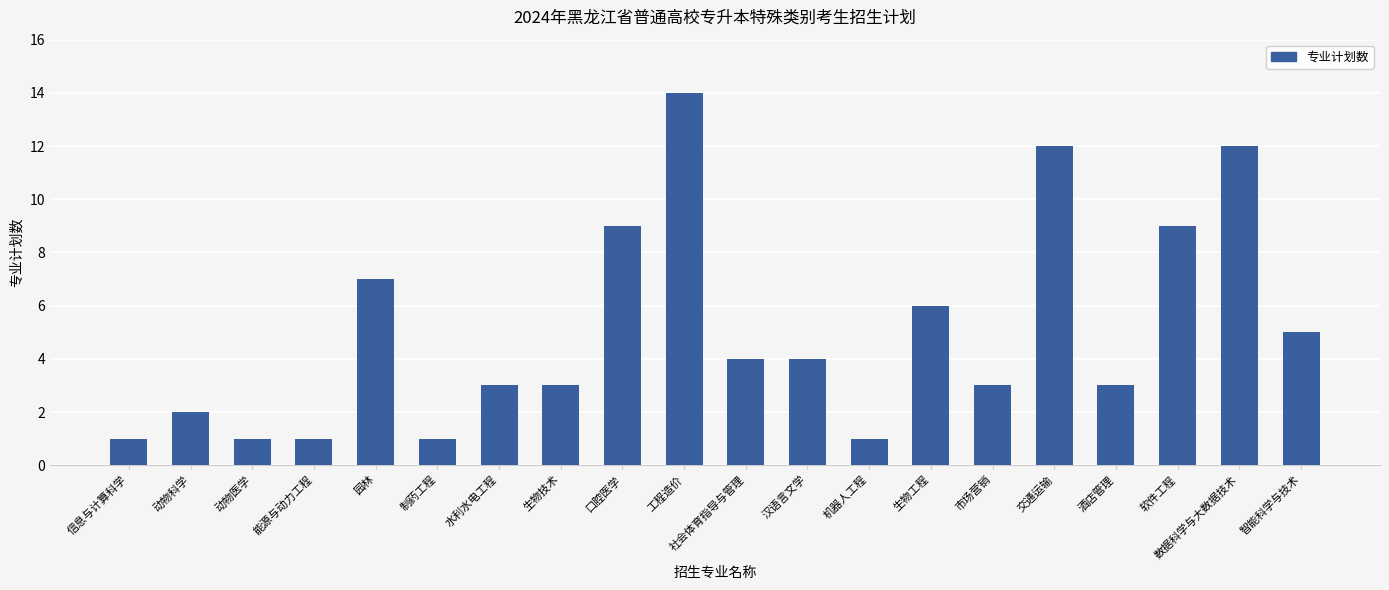

How many data points does each series have?

20